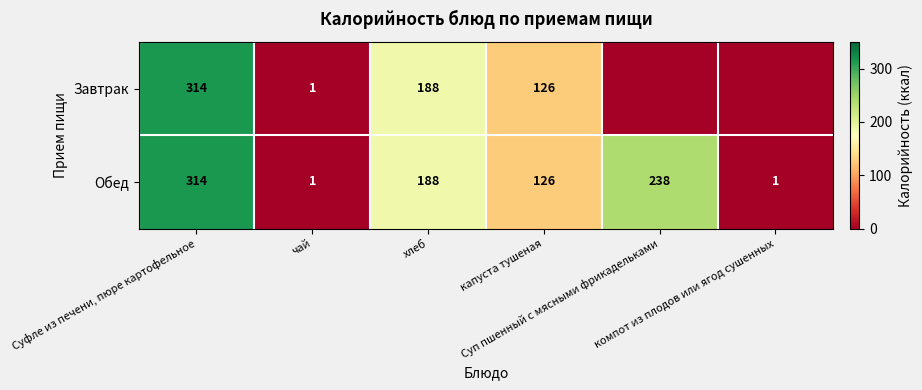

At how many categories does at least one series exceed 88?

4